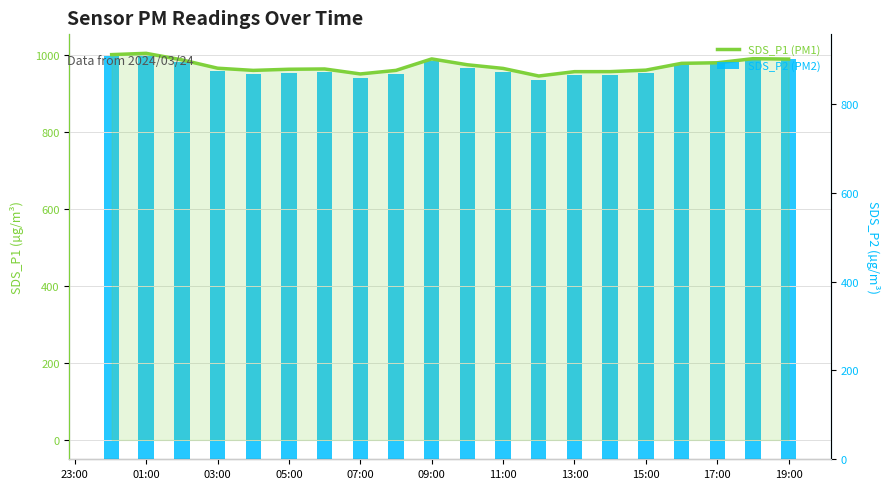

Is it true that SDS_P2 equals 1420.0 at 17:00?

False